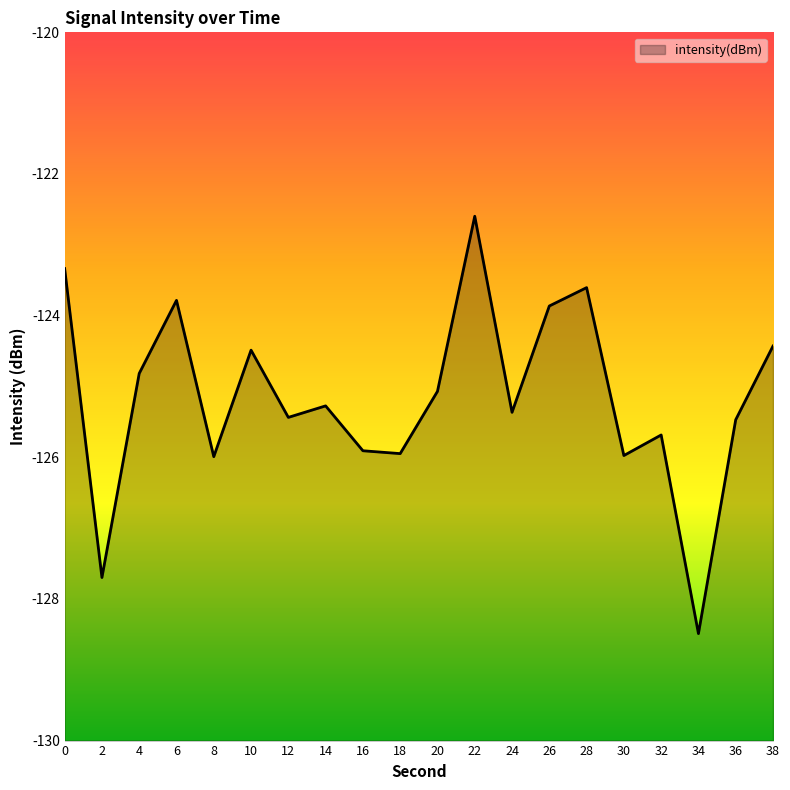

True or false: the data has more than 0 interior local peaks.

True